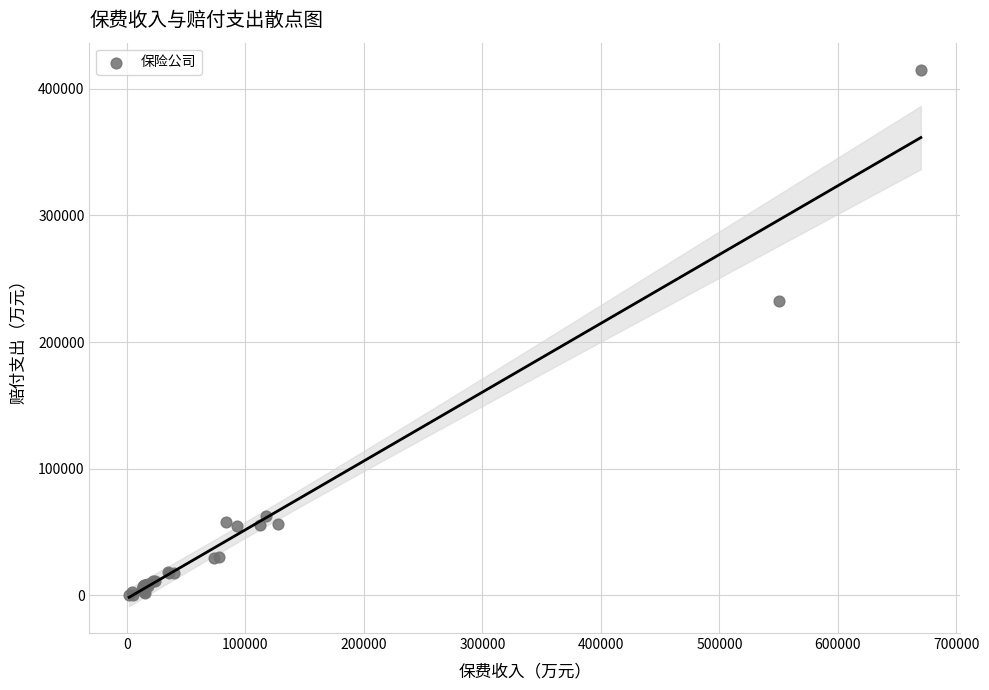

What Y value in the scatter plot is closest to 207668?

232128.1